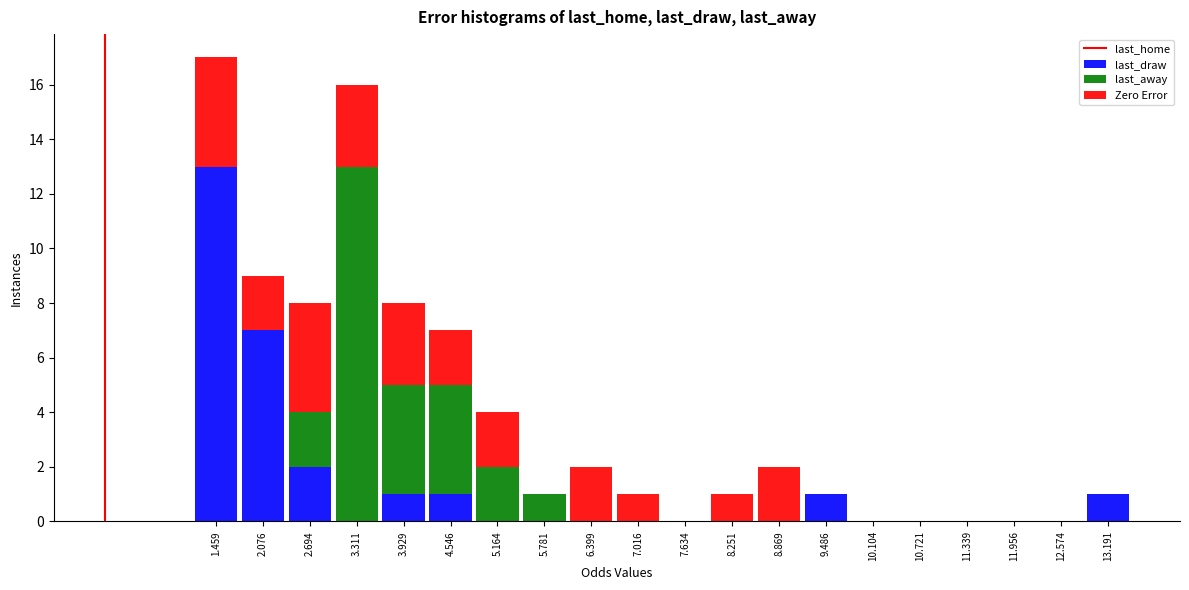

Reading left to right, transcribe this chart: for each stacked bar, give the range it covers on the x-axis and its total height. Neither the bar edges nor the heights are printed on the chart, so give them approximately, as read against the axes.

1.2 to 1.8: 17
1.8 to 2.4: 9
2.4 to 3.0: 8
3.0 to 3.6: 16
3.6 to 4.2: 8
4.2 to 4.9: 7
4.9 to 5.5: 4
5.5 to 6.1: 1
6.1 to 6.7: 2
6.7 to 7.3: 1
7.3 to 7.9: 0
7.9 to 8.6: 1
8.6 to 9.2: 2
9.2 to 9.8: 1
9.8 to 10.4: 0
10.4 to 11.0: 0
11.0 to 11.6: 0
11.6 to 12.3: 0
12.3 to 12.9: 0
12.9 to 13.5: 1